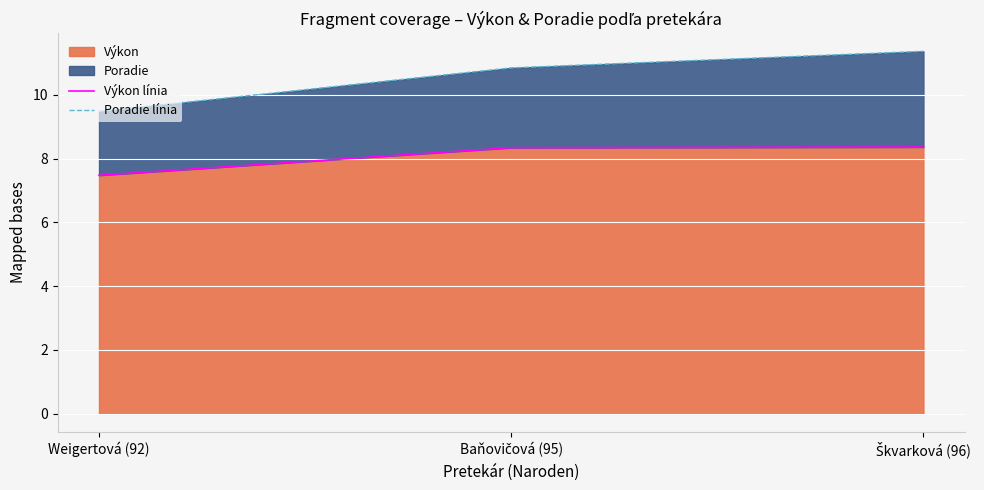

What is the sum of all Poradie línia values?

31.7